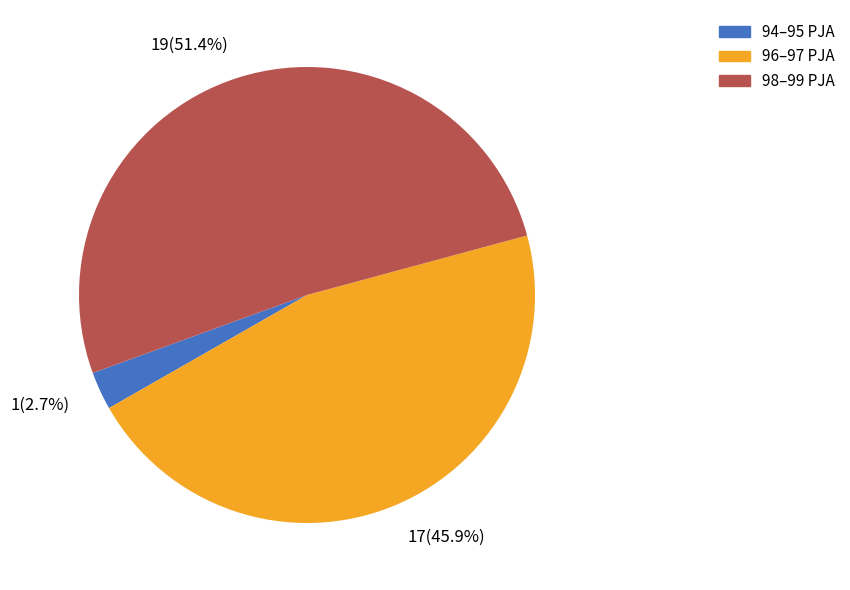

Does any single category account for the majority?

Yes